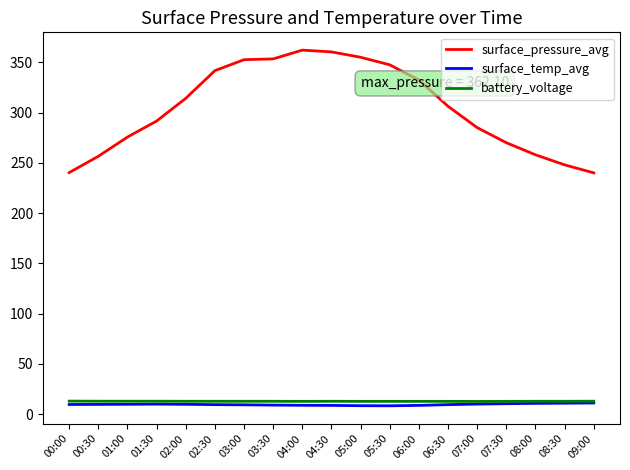

True or false: surface_pressure_avg and battery_voltage cross at least once.

False